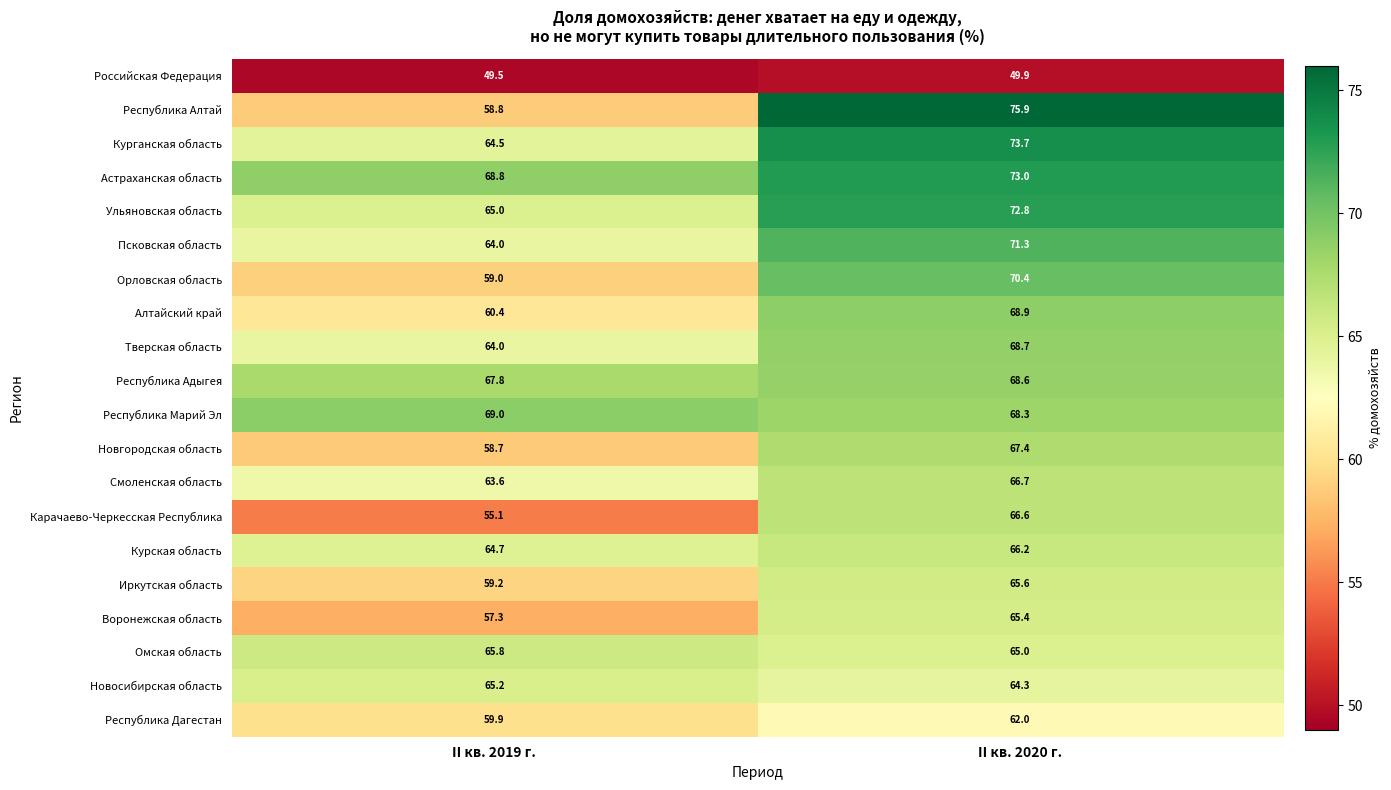

Read the Новгородская область value at II кв. 2020 г..

67.4